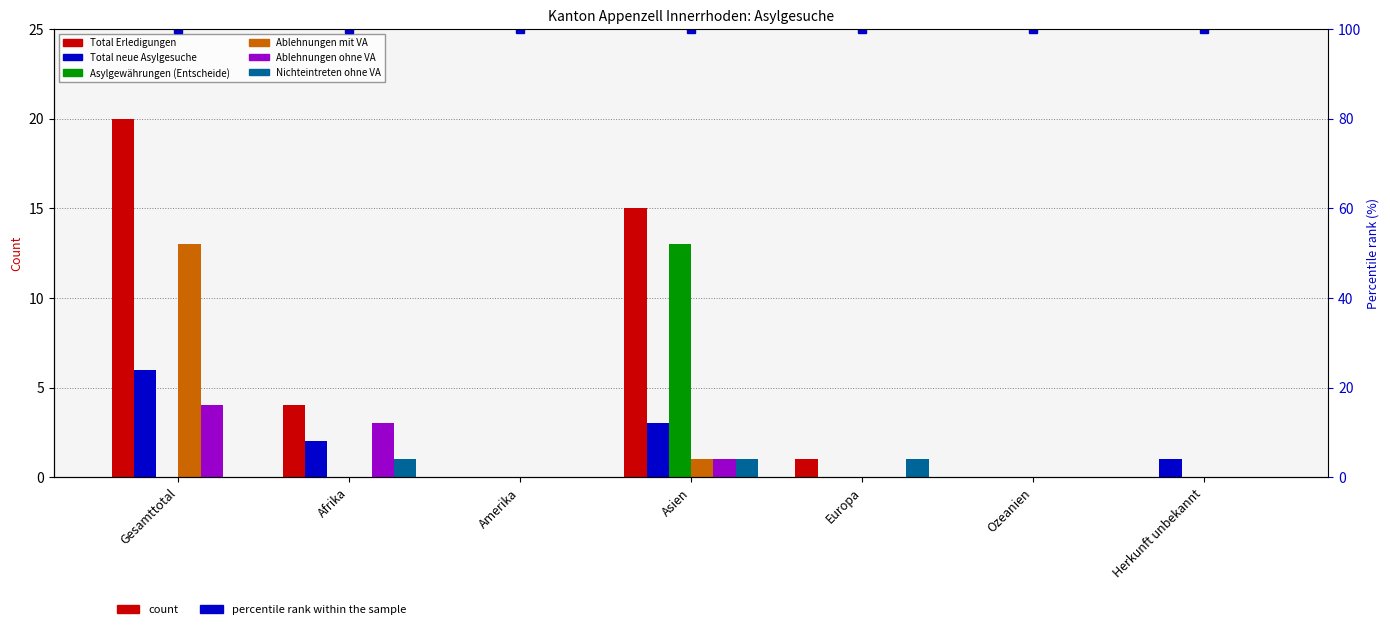

The value of Asylgewährungen (Entscheide) at Amerika is 0. True or false?

True